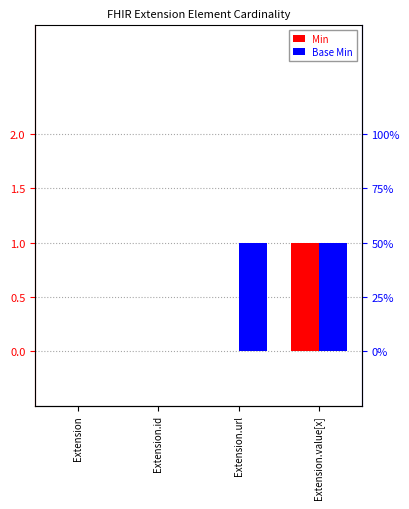

What is the spread (max minus min) of values at Extension.url?

1